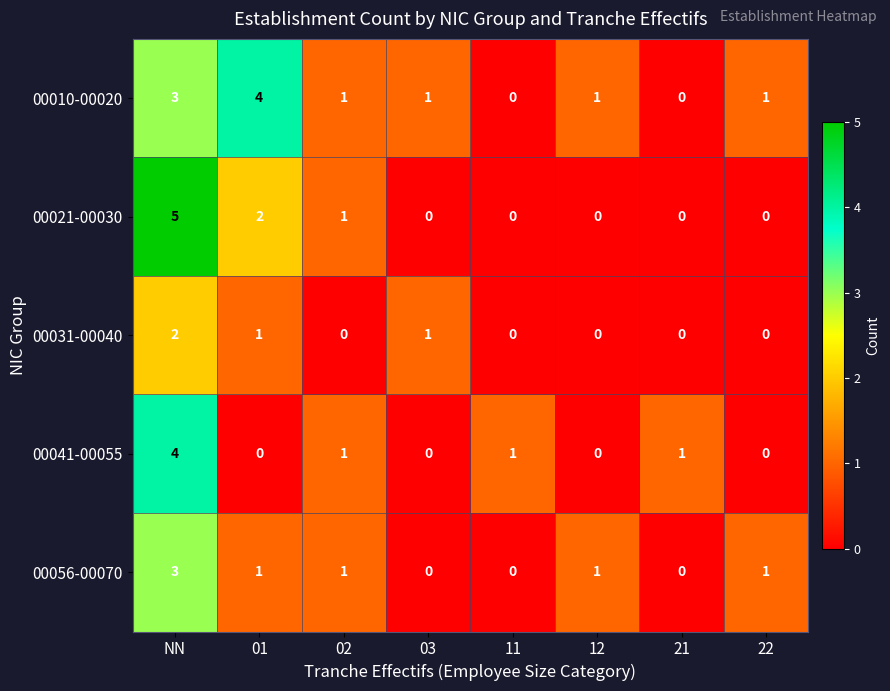

What is the sum of all 00041-00055 values?

7